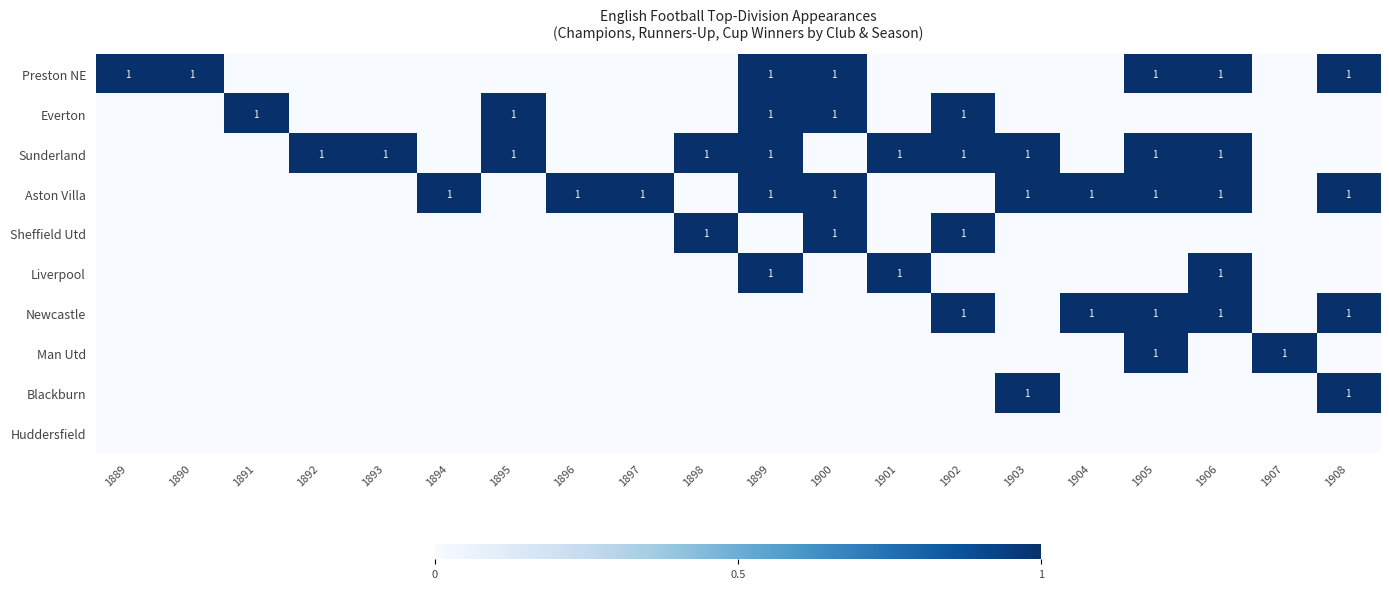

How many distinct data groups are displayed?

10